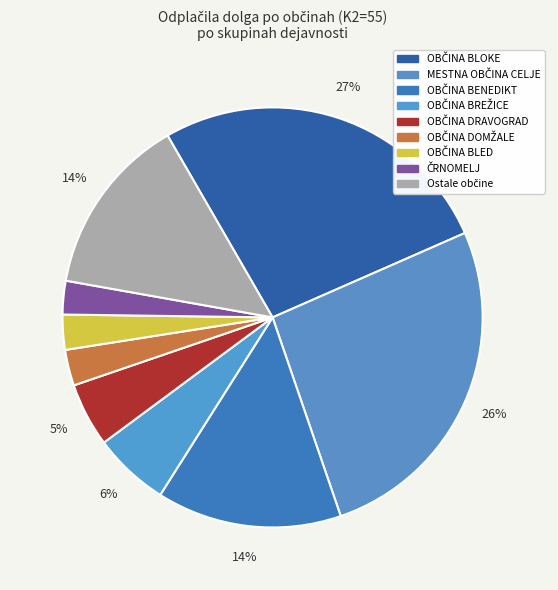

How many slices are in this pie chart?

9